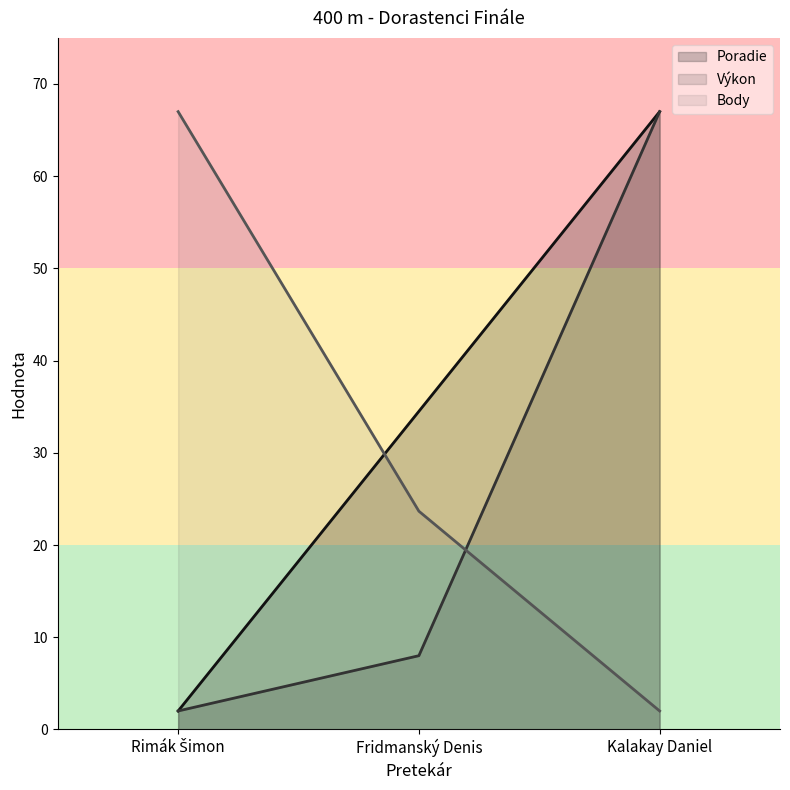

What is the value of the Výkon point at the 3rd from the left?

67.0